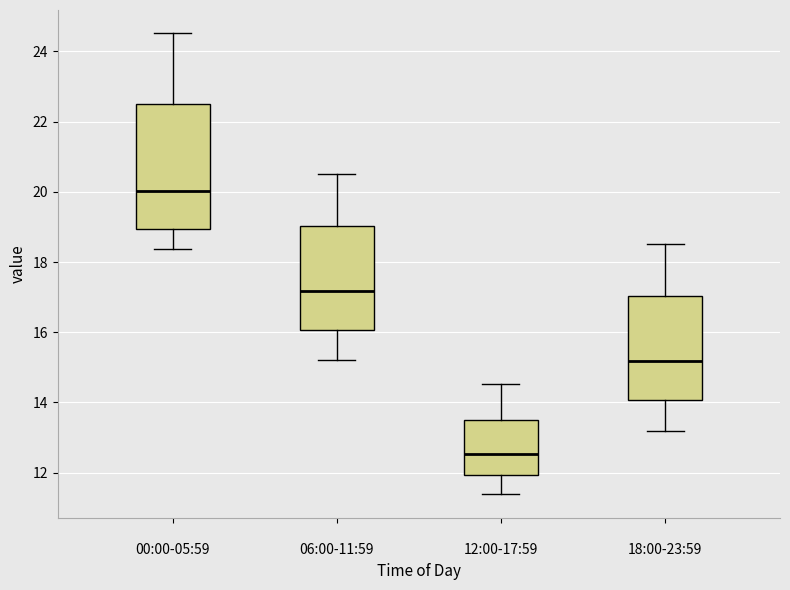

Reading left to right, transcribe this box plot: for each box, give where its median line is, the range the box spans, and where its two whiskers end, as read against the y-axis. The values are not printed on the chart, so give them approximately, as read against the axis.

00:00-05:59: median 20.0, box 19.0 to 22.6, whiskers 18.4 to 24.6
06:00-11:59: median 17.2, box 16.0 to 19.0, whiskers 15.2 to 20.6
12:00-17:59: median 12.6, box 12.0 to 13.6, whiskers 11.4 to 14.6
18:00-23:59: median 15.2, box 14.0 to 17.0, whiskers 13.2 to 18.6